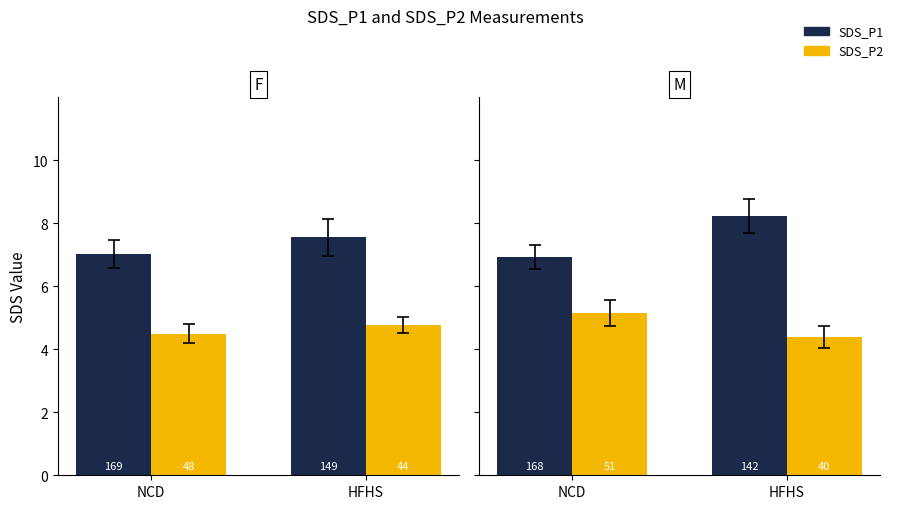

Are the bars horizontal?

No